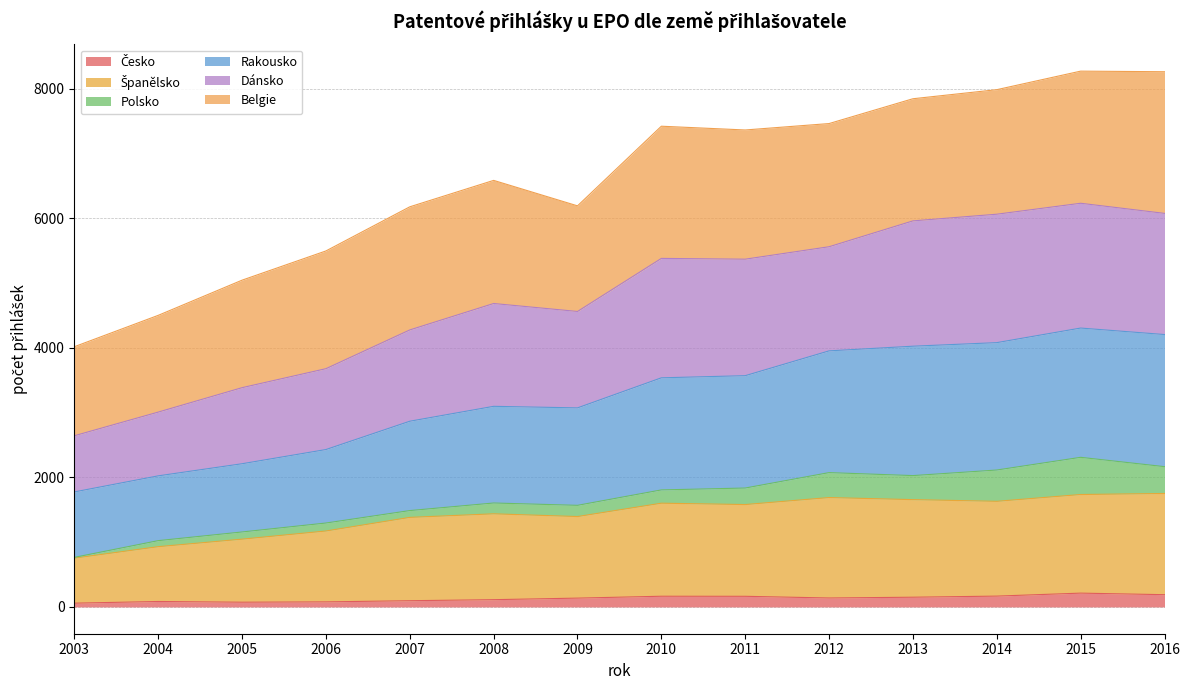

True or false: Španělsko has more than 0 points higher than both neighbors.

True